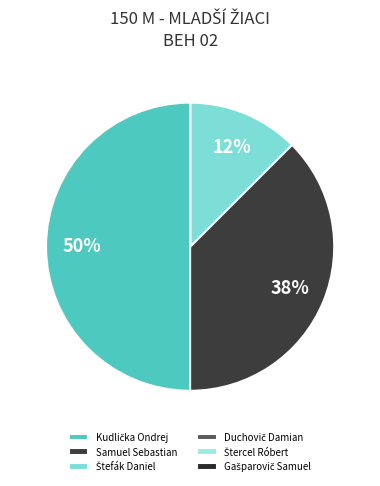

Rank the categories by value from highest to lowest.

Kudlička Ondrej, Samuel Sebastian, Štefák Daniel, Duchovič Damian, Štercel Róbert, Gašparovič Samuel